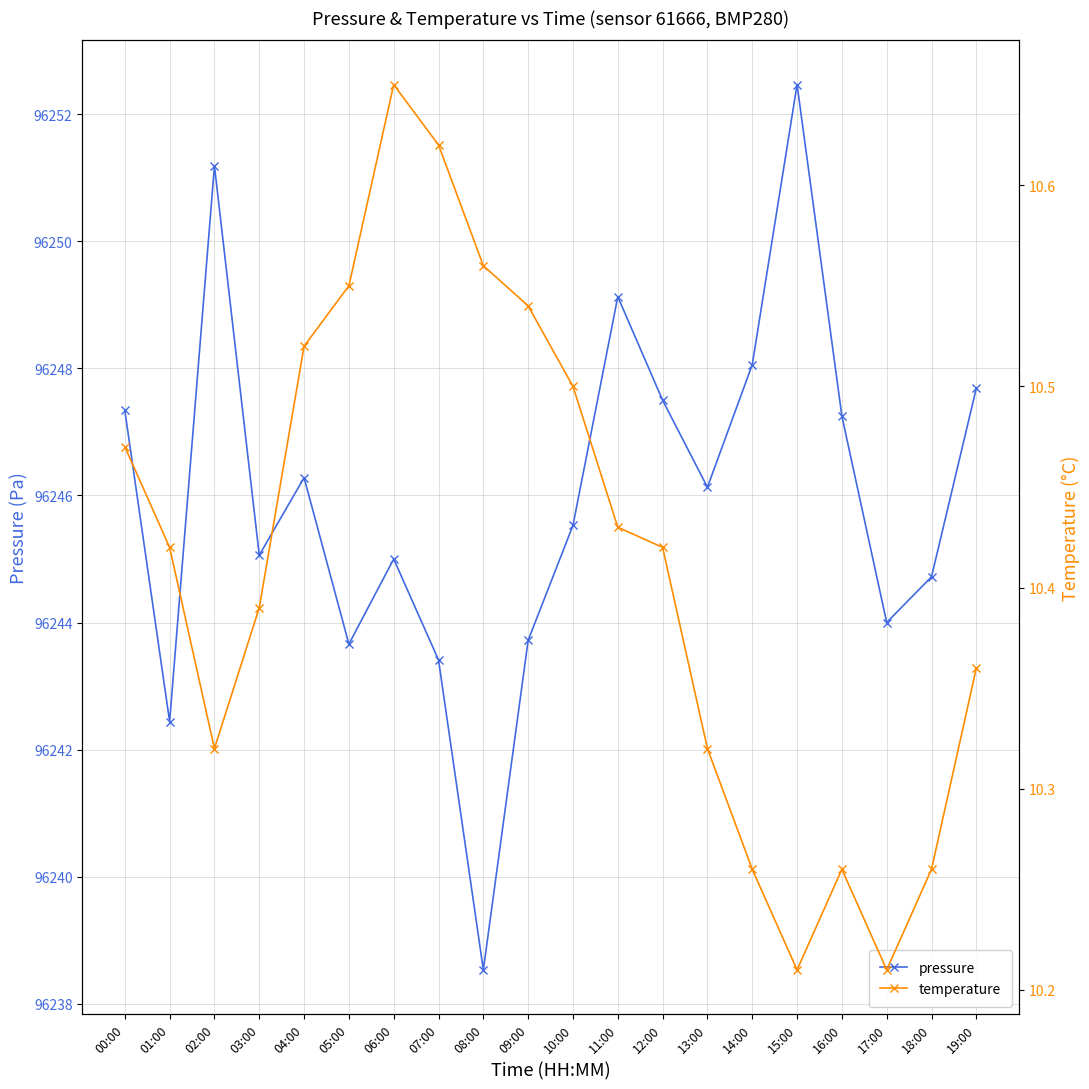

What is the approximate value of temperature at 13:00?

10.3